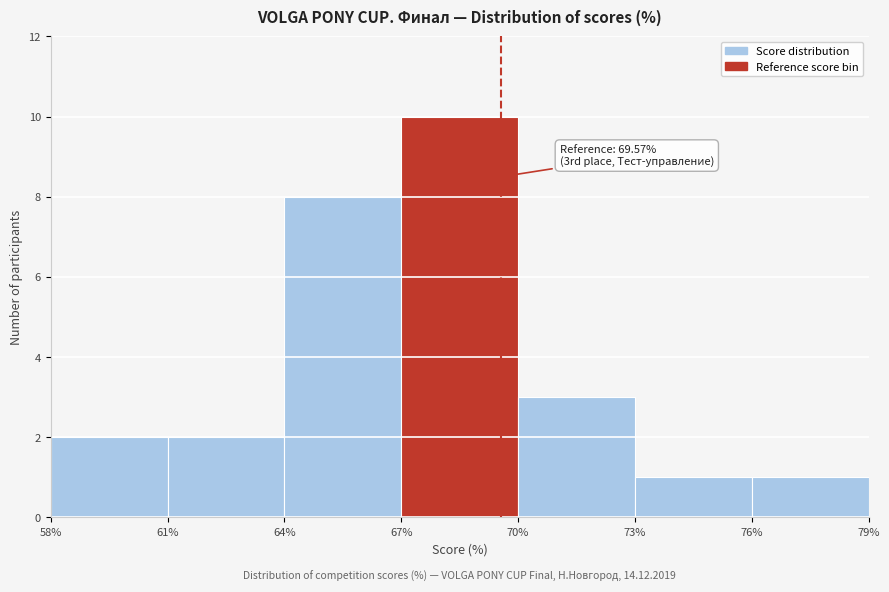

Which range on the x-axis has the tallest bar?

67% to 70%